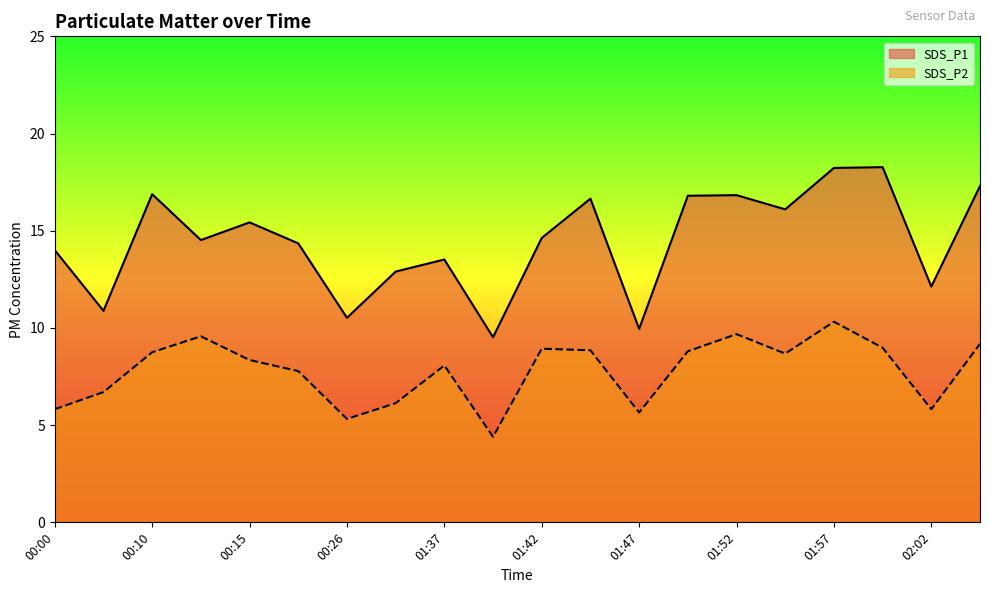

Between 01:52 and 02:02, which series saw the biggest shift?

SDS_P1